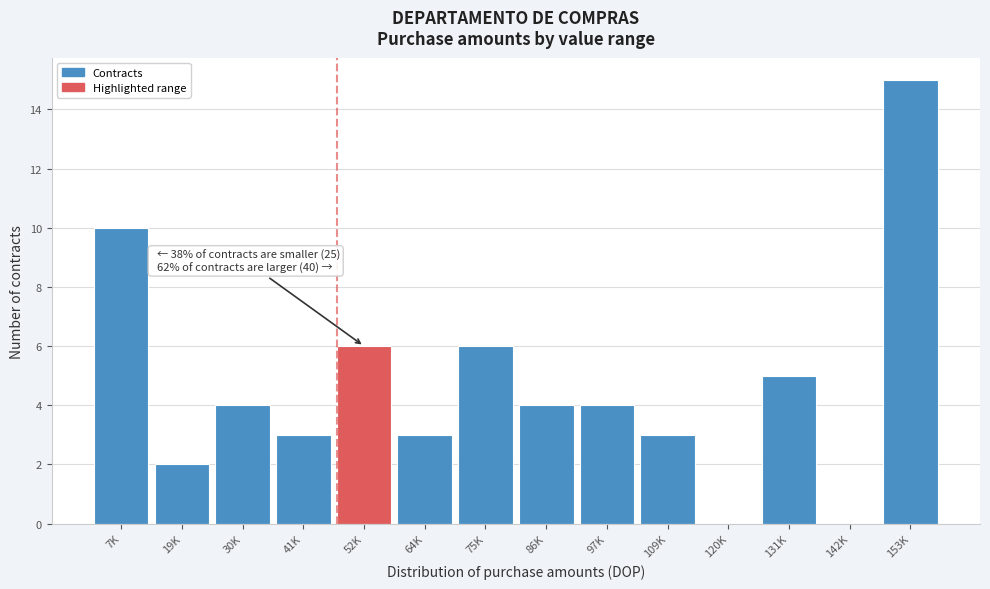

Reading left to right, extract all data points from this chart.

7K=10	19K=2	30K=4	41K=3	52K=6	64K=3	75K=6	86K=4	97K=4	109K=3	120K=0	131K=5	142K=0	153K=15